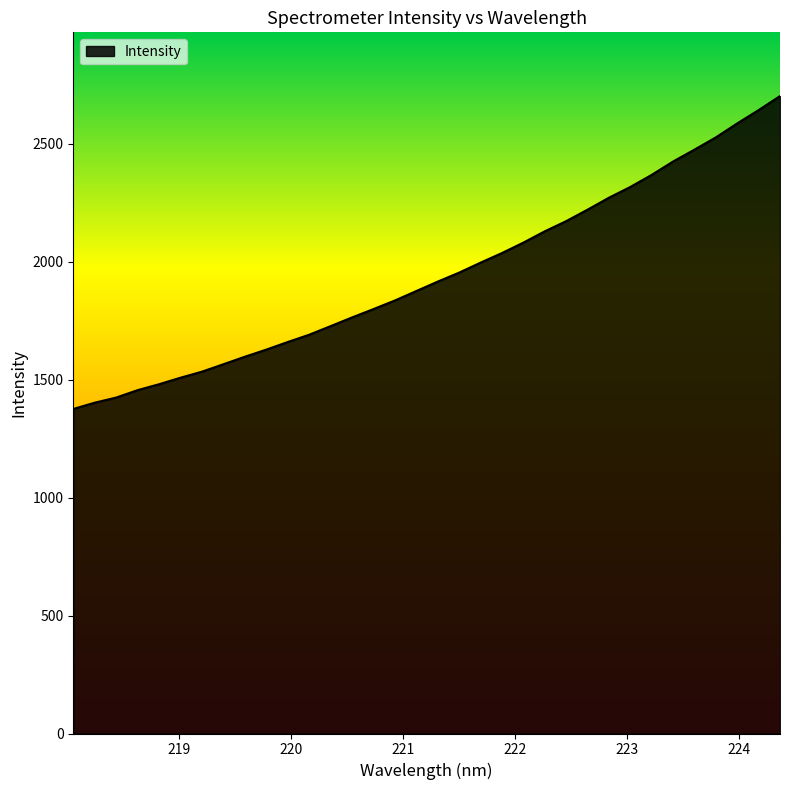

What is the maximum value shown in the chart?

2702.2